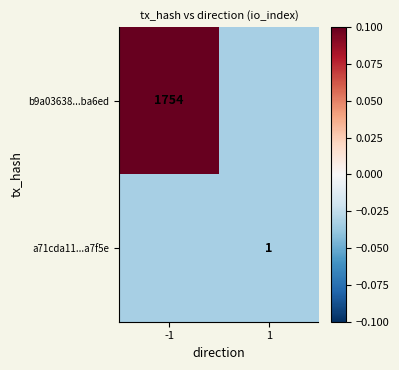

Is the value of a71cda11...a7f5e at 1 greater than the value of b9a03638...ba6ed at -1?

No